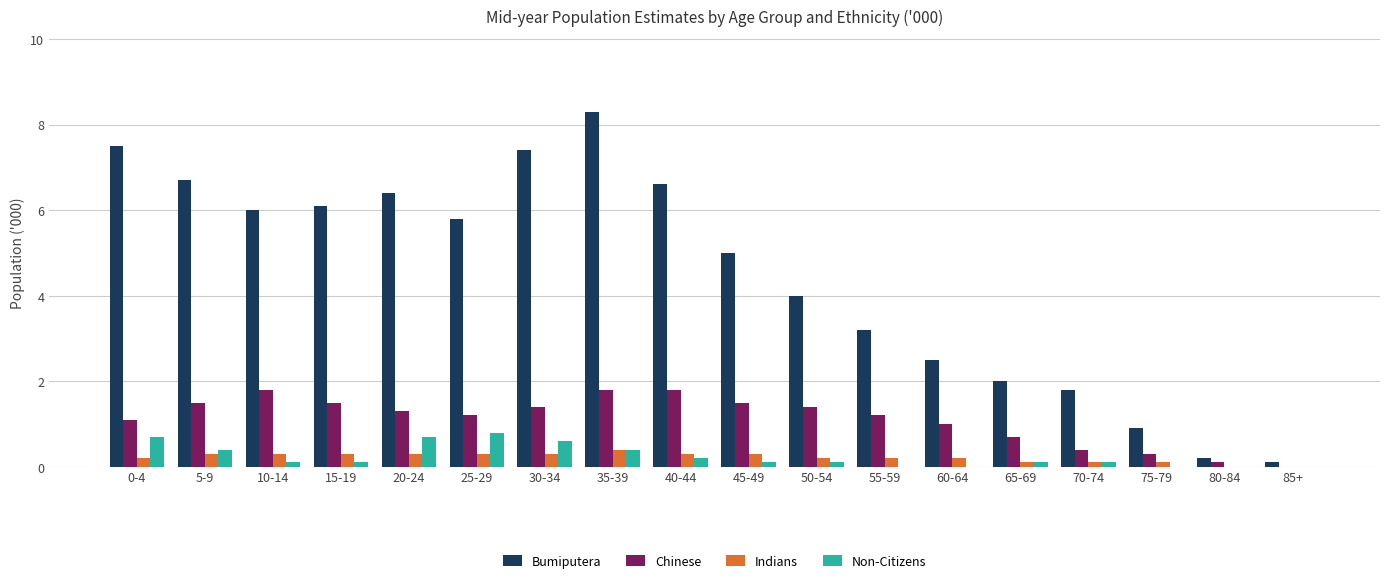

What is the highest value of the Indians series?

0.4